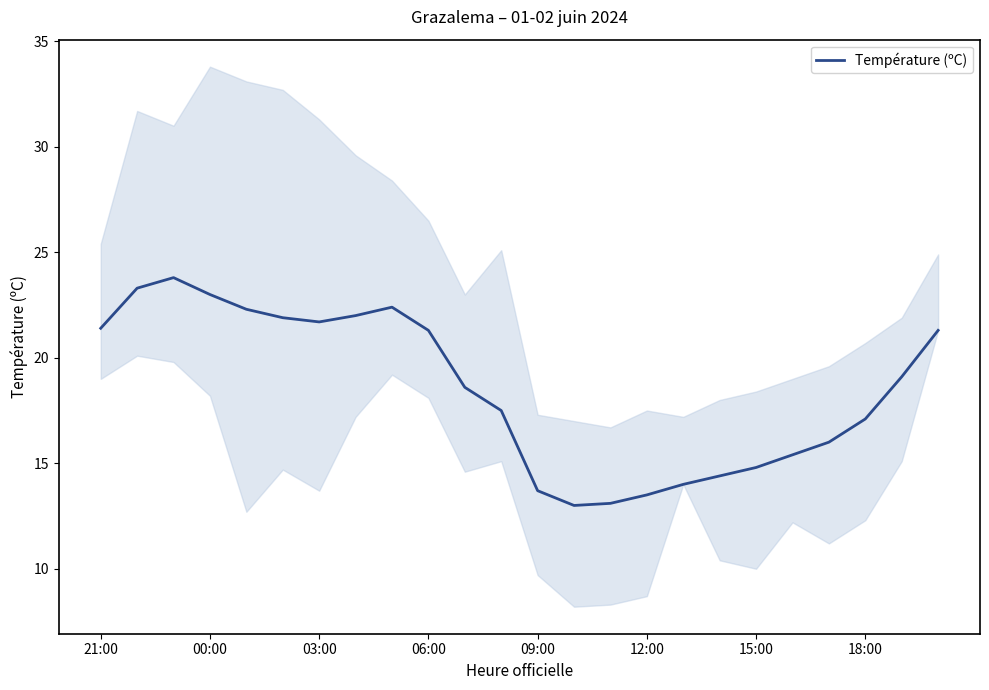

What is the change in value from 8 to 14?

-9.3